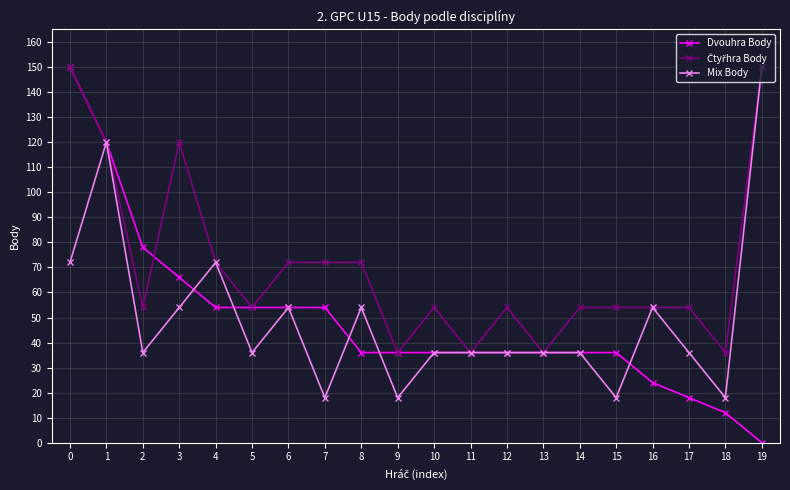

Does the chart have visible grid lines?

Yes